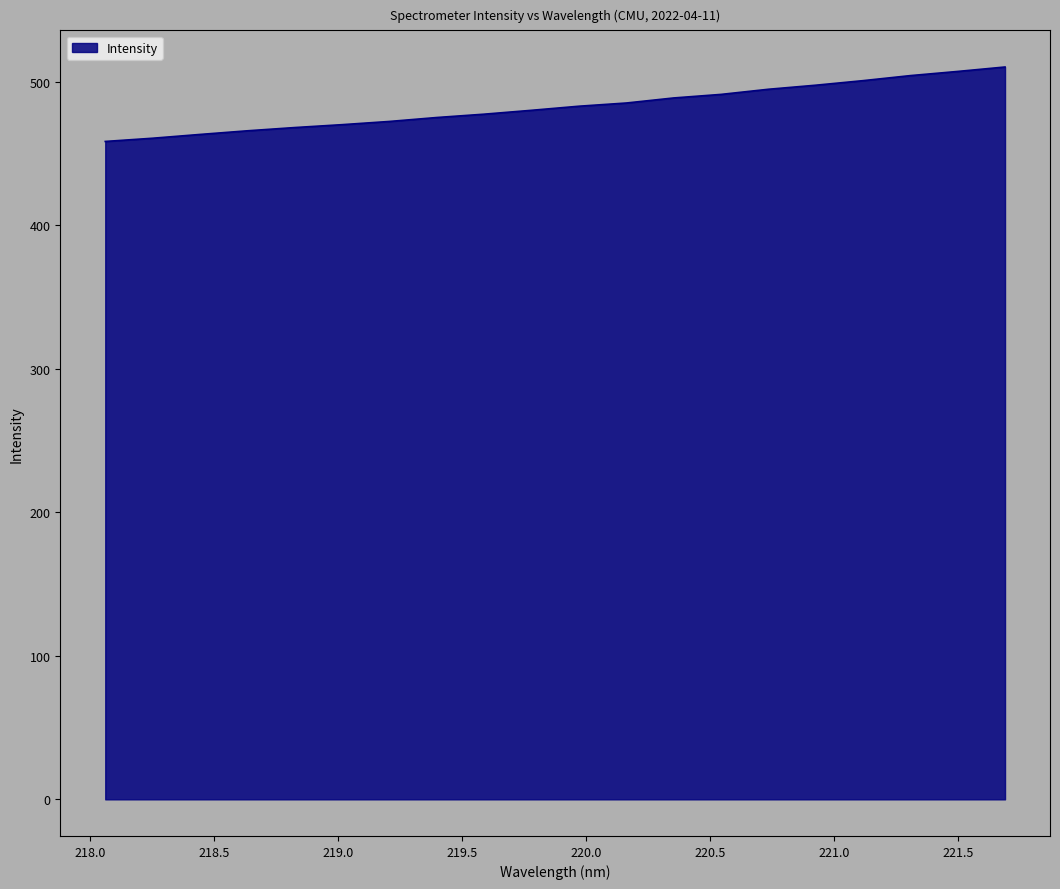

What is the smallest value displayed?

458.3